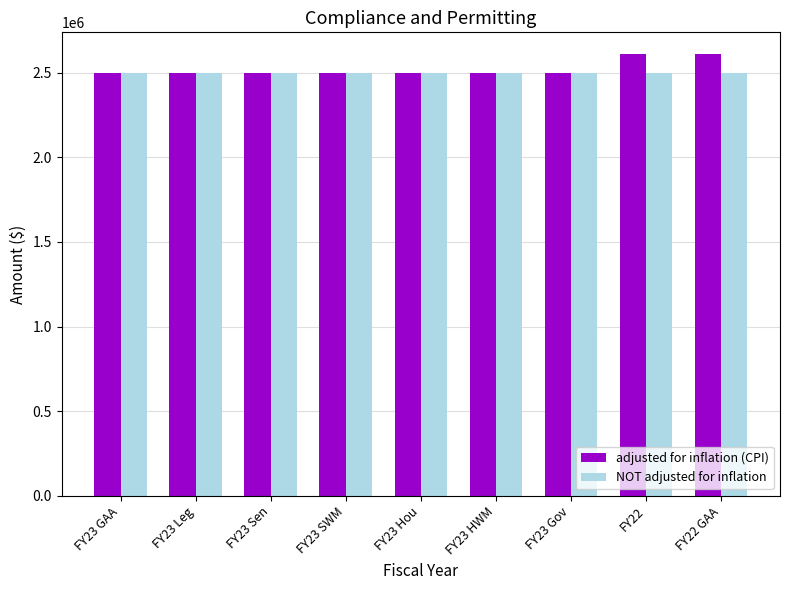

Reading right to left, transcribe all the data shown in this chart.

adjusted for inflation (CPI): FY22 GAA=2608155	FY22=2608155	FY23 Gov=2500000	FY23 HWM=2500000	FY23 Hou=2500000	FY23 SWM=2500000	FY23 Sen=2500000	FY23 Leg=2500000	FY23 GAA=2500000
NOT adjusted for inflation: FY22 GAA=2500000	FY22=2500000	FY23 Gov=2500000	FY23 HWM=2500000	FY23 Hou=2500000	FY23 SWM=2500000	FY23 Sen=2500000	FY23 Leg=2500000	FY23 GAA=2500000